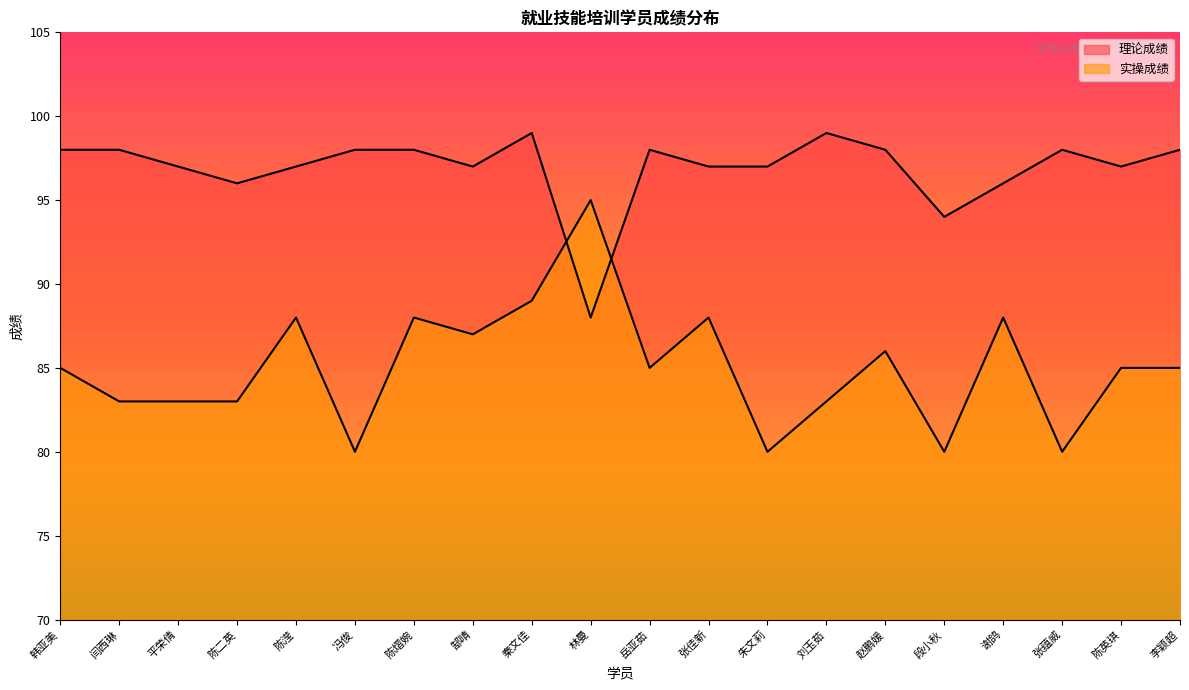

What is the label of the 15th point from the left?

赵鹏媛